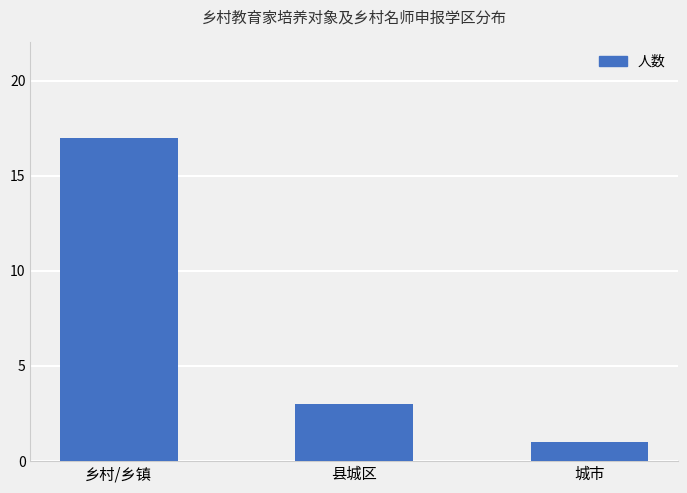

How many series are shown in this chart?

1